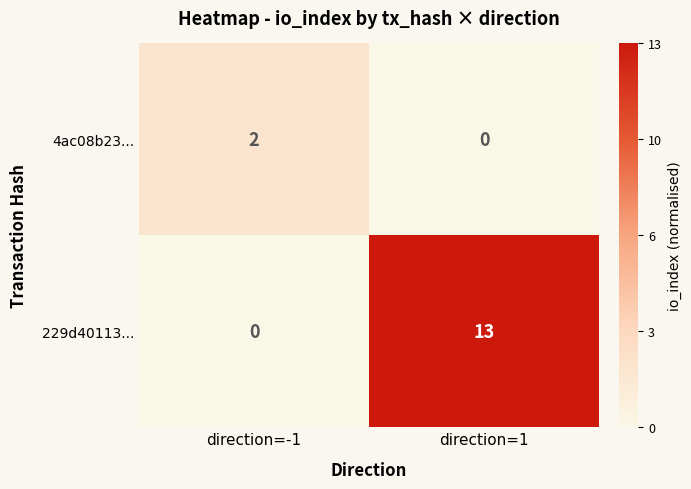

Which series has the largest range (max minus min)?

229d40113...